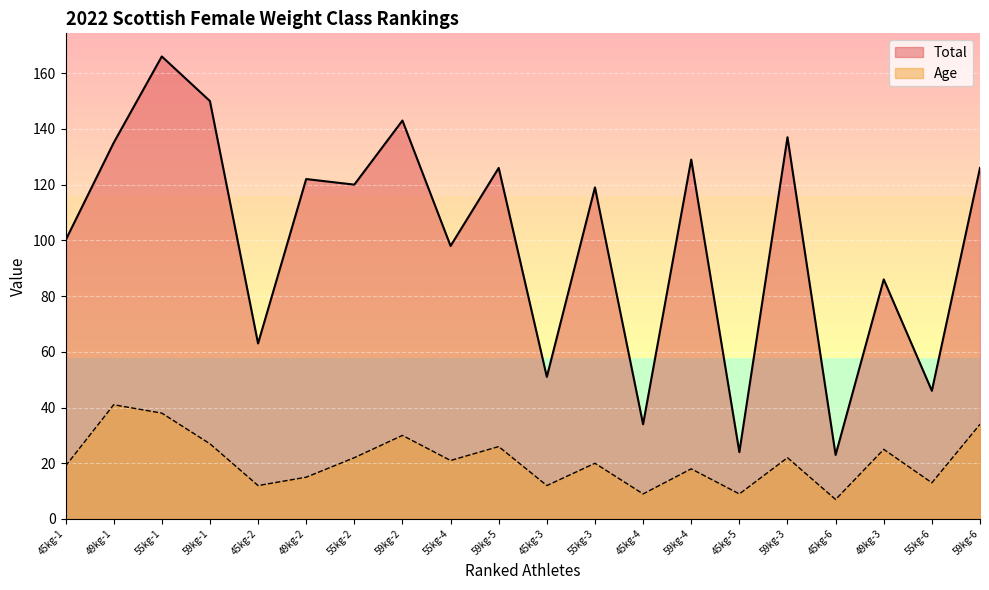

Rank the series at 45kg-3 from lowest to highest value.

Age, Total